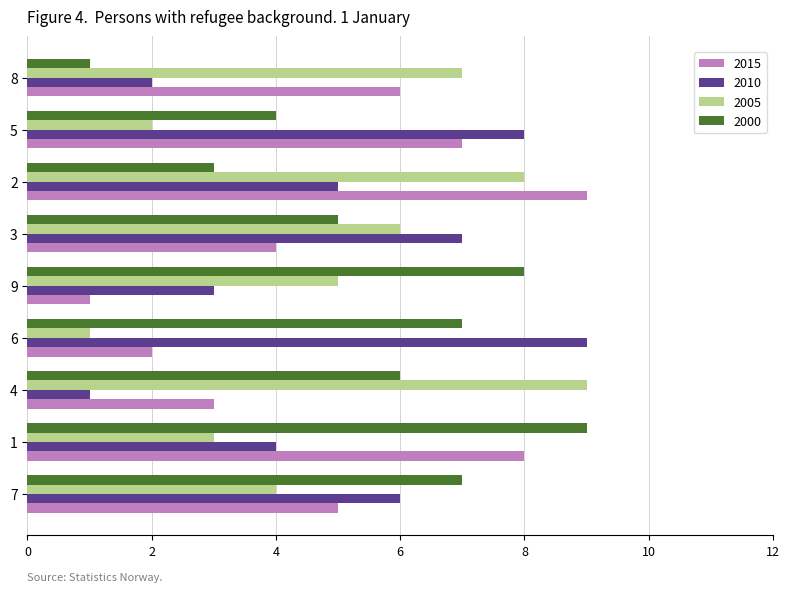

Is the value of 2010 at 5 greater than the value of 2000 at 3?

Yes